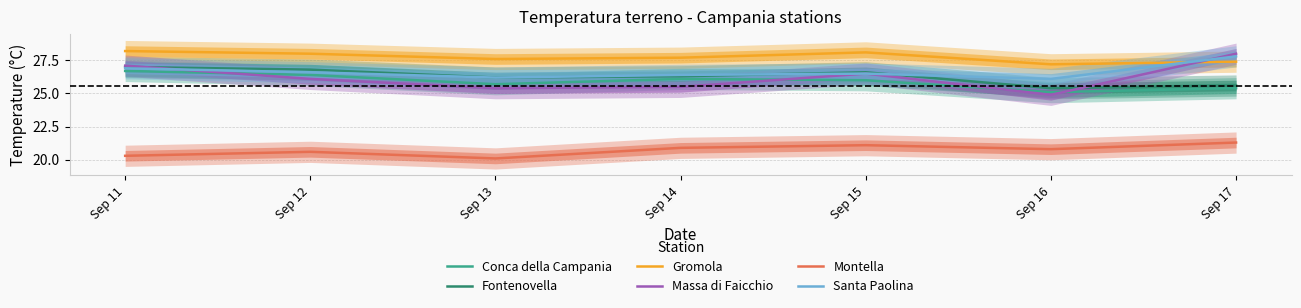

Which has a higher value, Sep 13 or Sep 12?

Sep 12